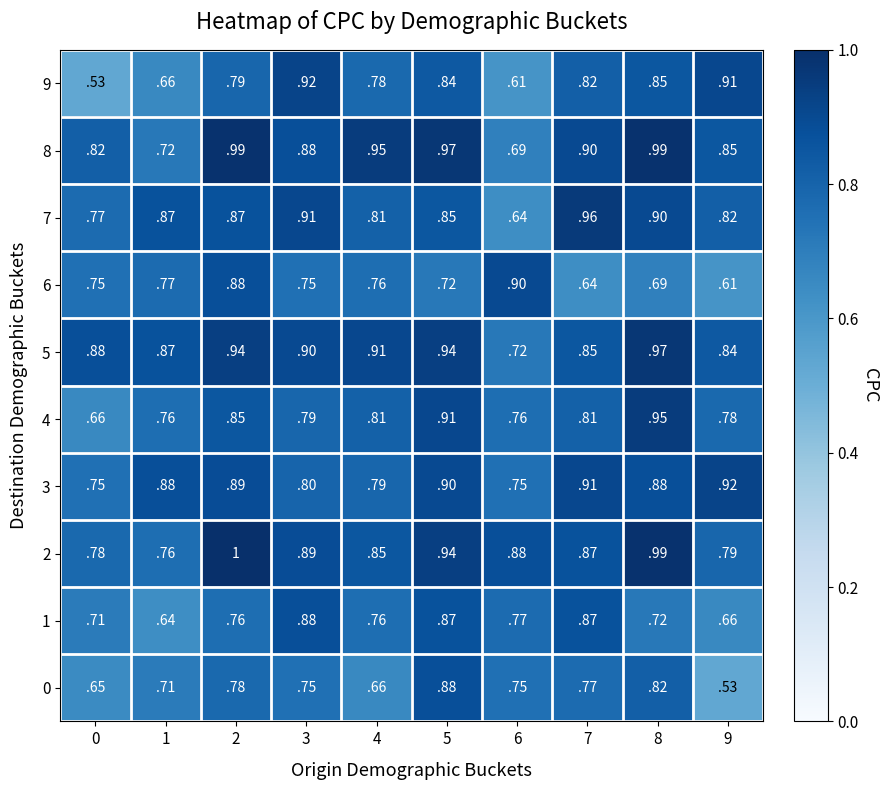

True or false: 4 has a value of 0.8 at 6.

True